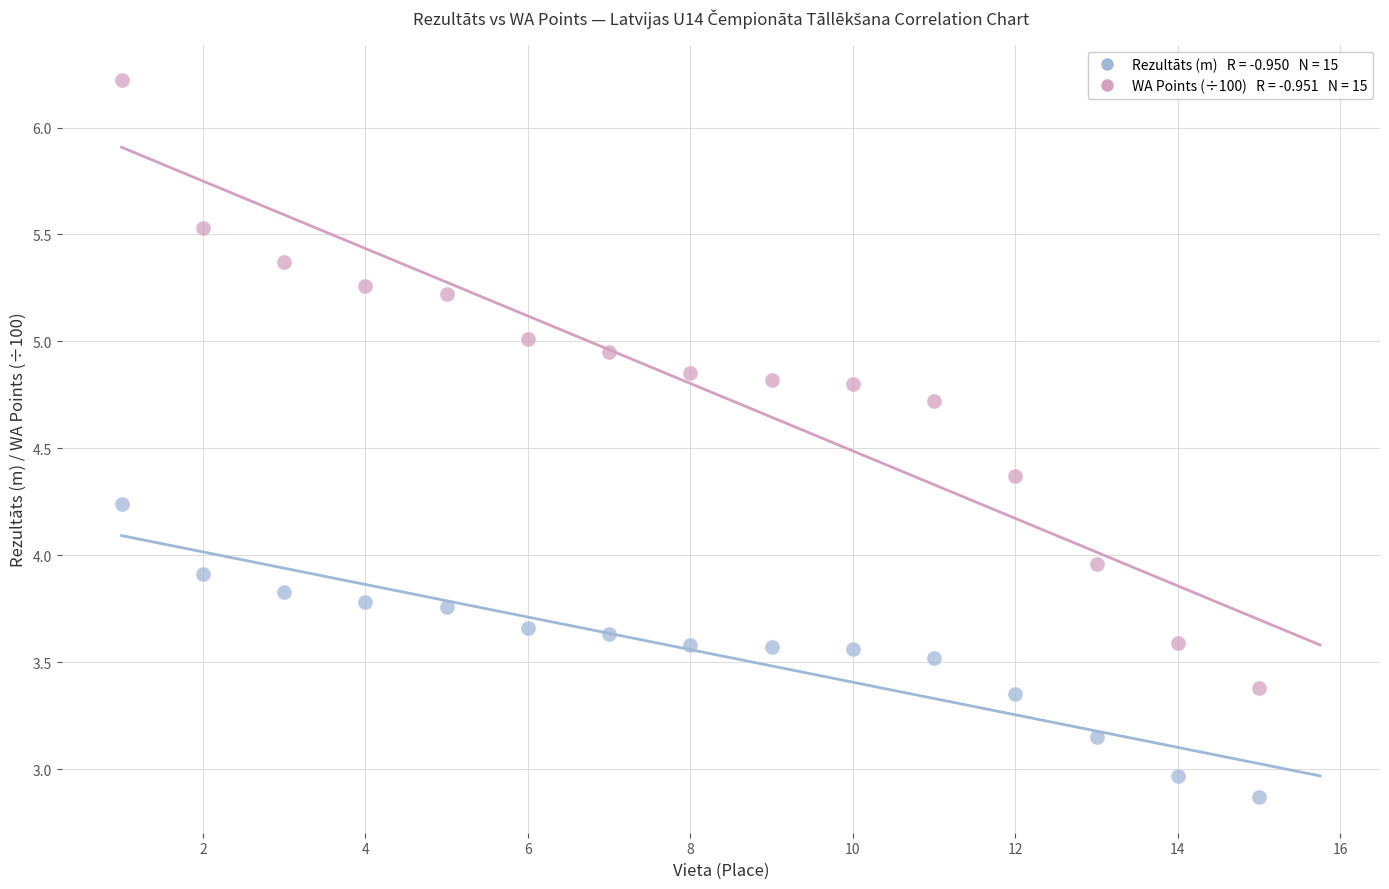

Across all data points, what is the range of X values (max minus min)?

14.0